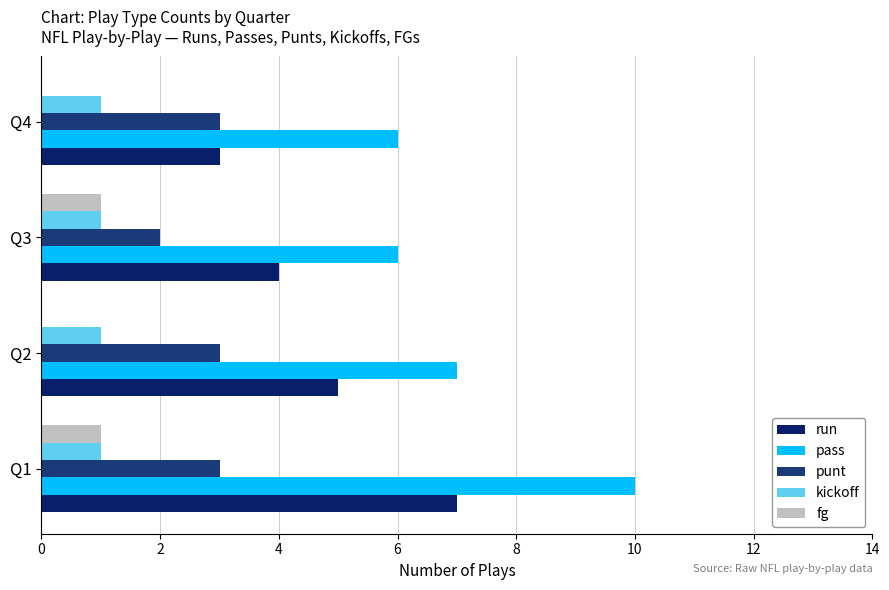

Where is fg nearest to the value 0?

Q2